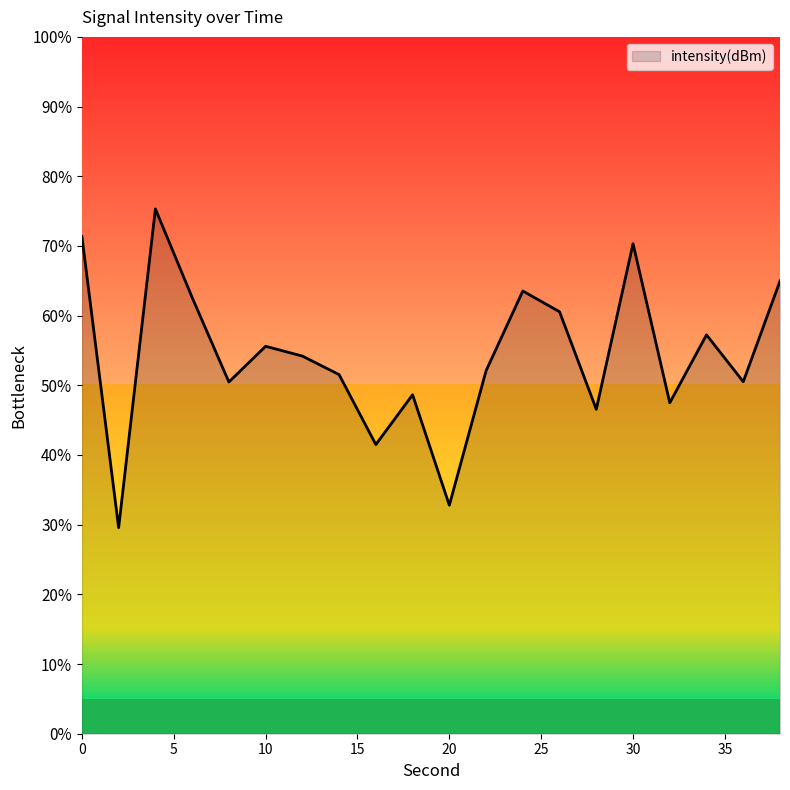

List the labels in order of value, smallest first.

2, 20, 16, 28, 32, 18, 8, 36, 14, 22, 12, 10, 34, 26, 6, 24, 38, 30, 0, 4